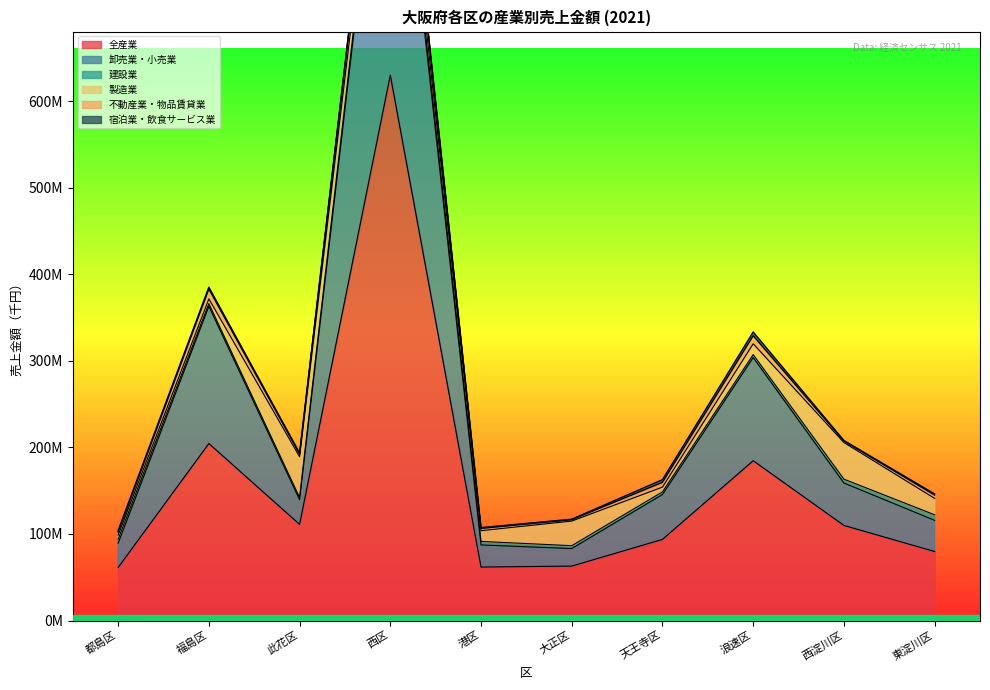

What is the value of the 不動産業・物品賃貸業 point at the 8th from the left?

9276676